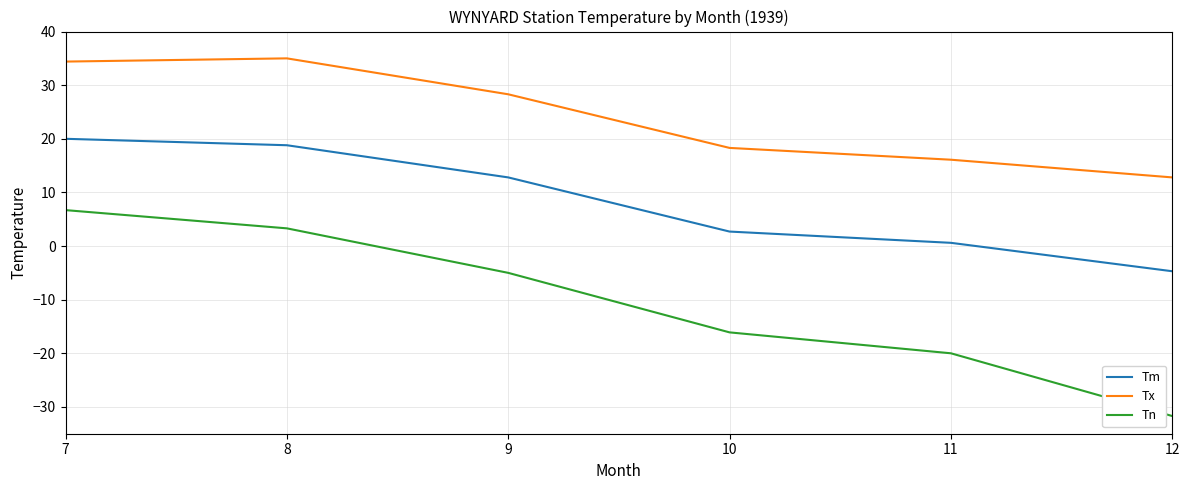

How many negative values does the Tn series have?

4